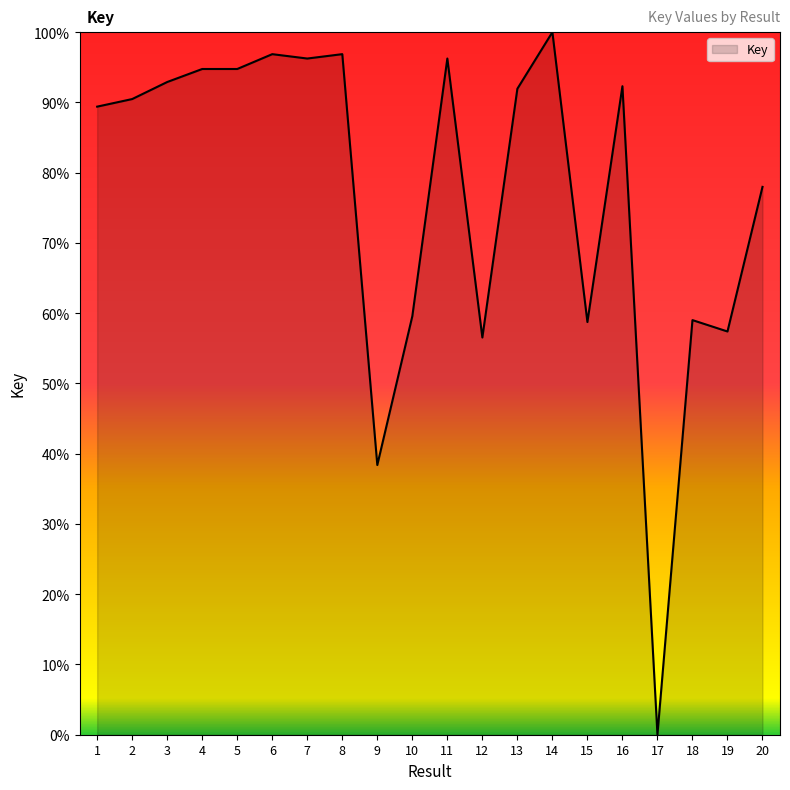

True or false: there are more than 0 points higher than both neighbors.

True